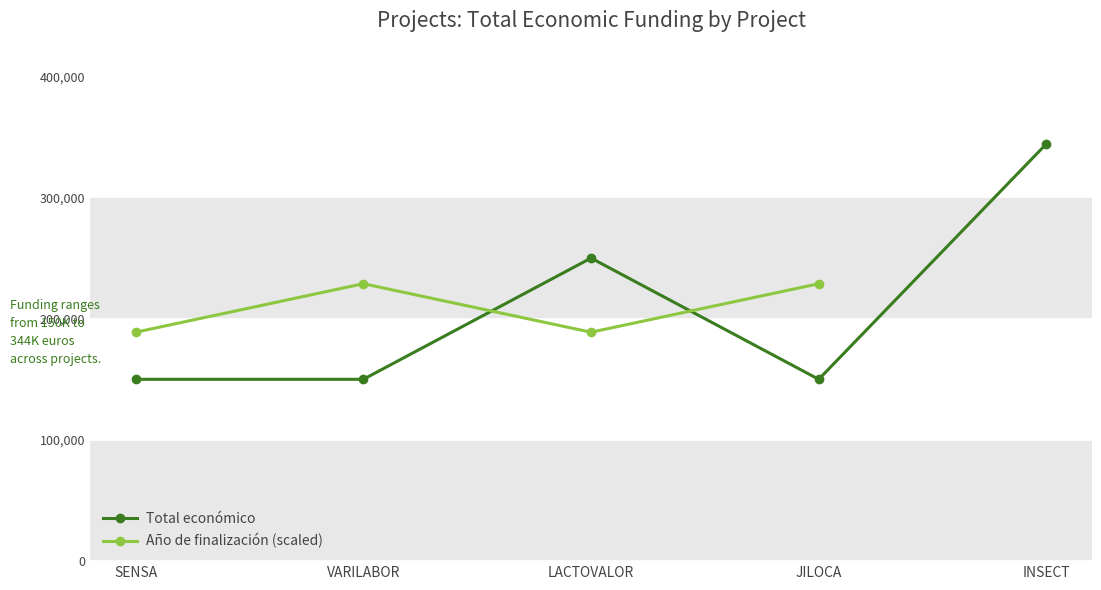

What is the maximum value for Año de finalización (scaled)?

228848.6